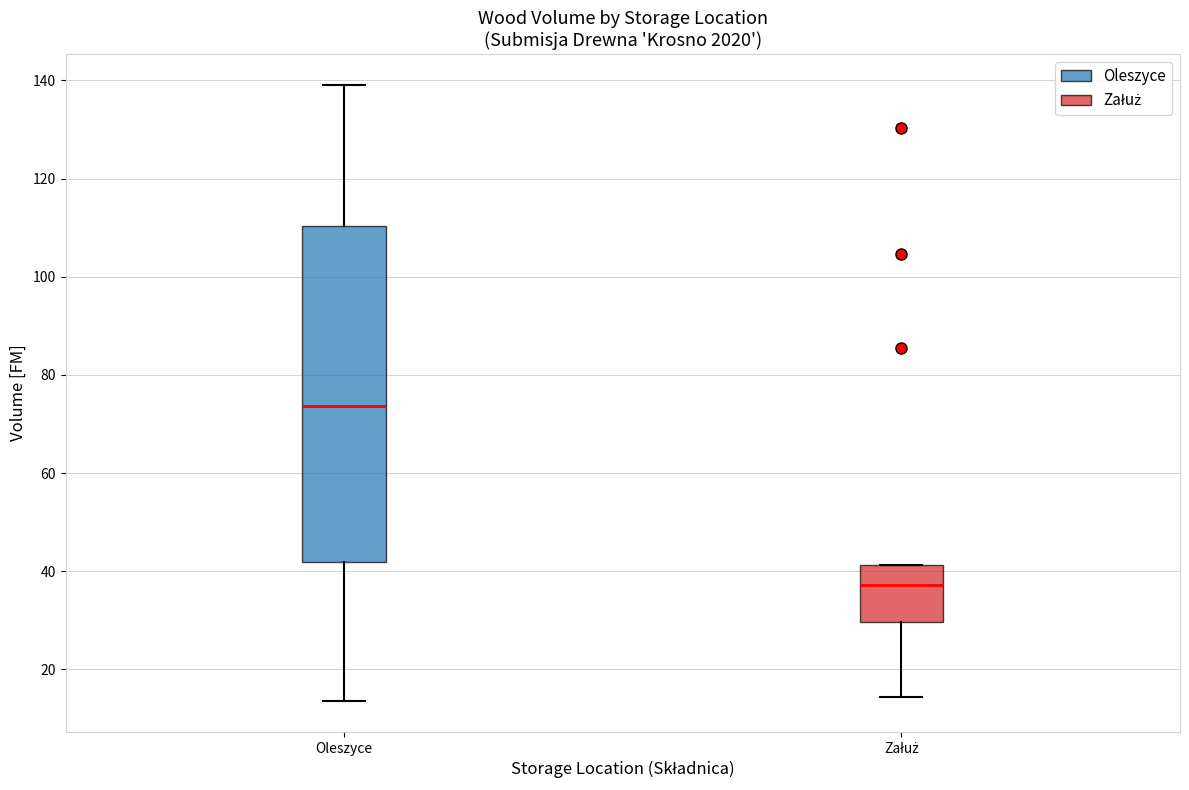

Which box's median line is the lowest?

Załuż